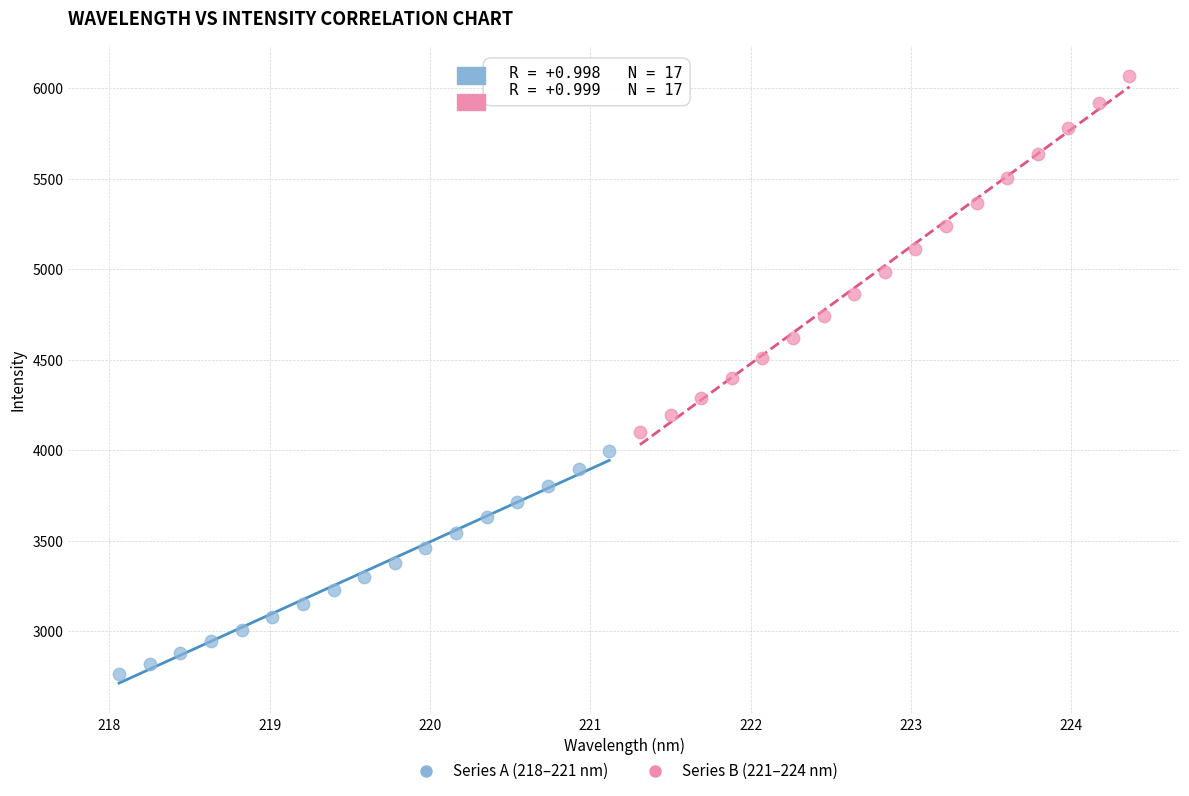

Which series reaches the maximum Y coordinate?

Series B (221–224 nm)